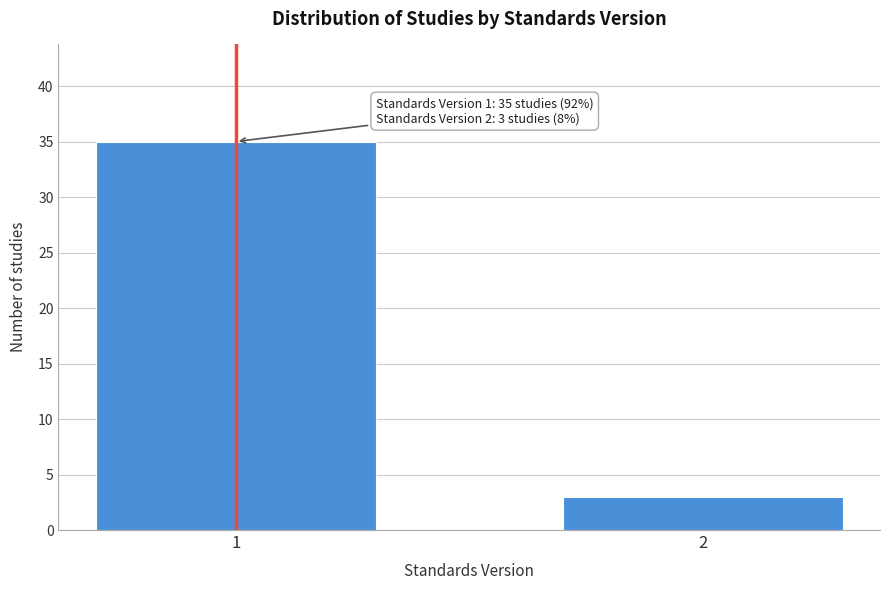

Reading right to left, extract all data points from this chart.

3	35